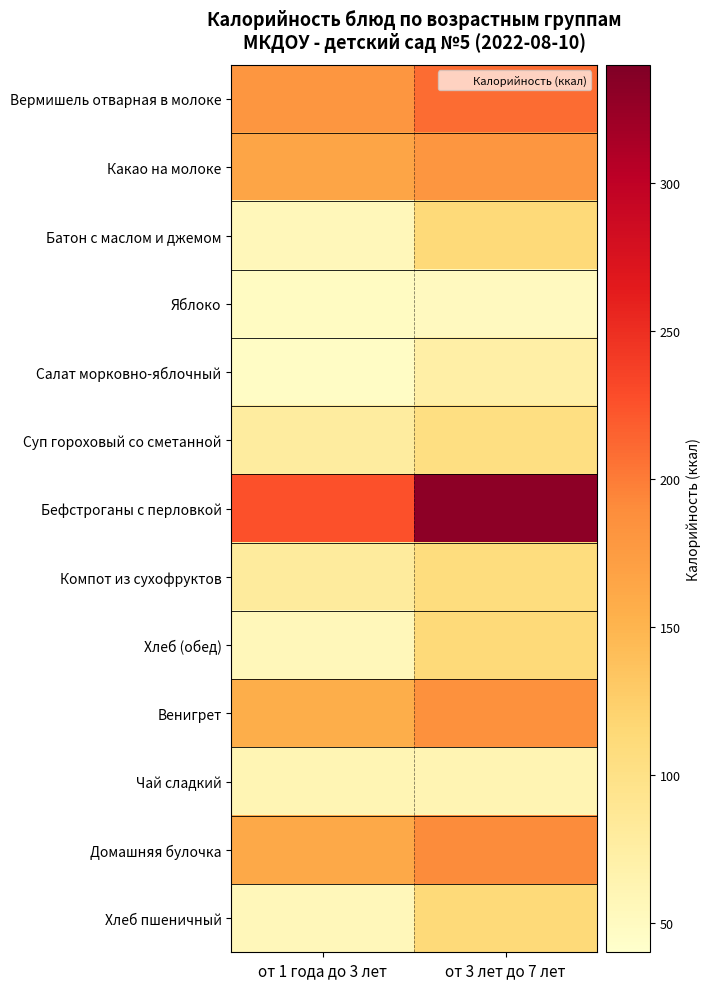

Which series has the widest spread of values?

Бефстроганы с перловкой